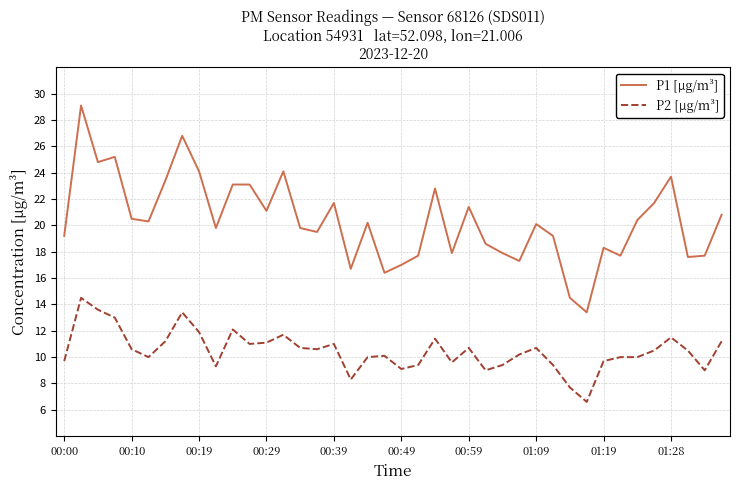

List the series in order of their overall mean, highest first.

P1 [µg/m³], P2 [µg/m³]